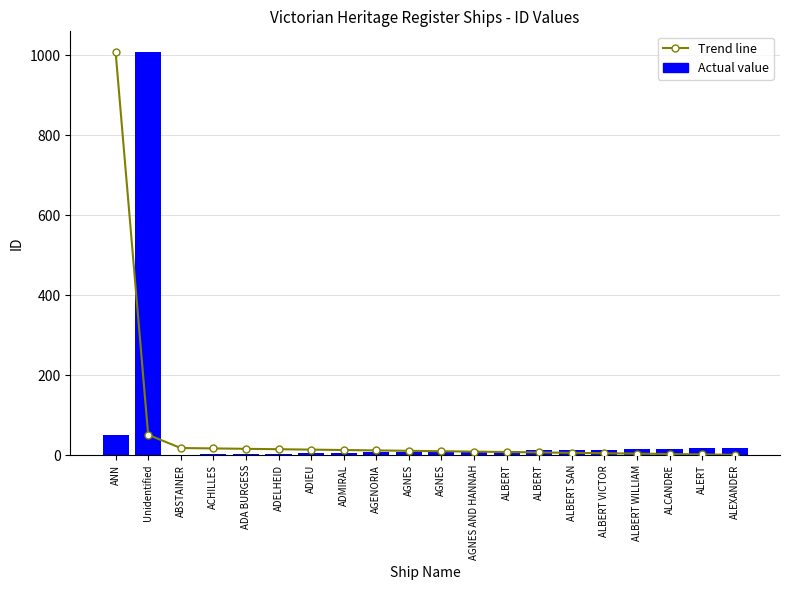

Between ALEXANDER and AGENORIA, which is larger?

AGENORIA